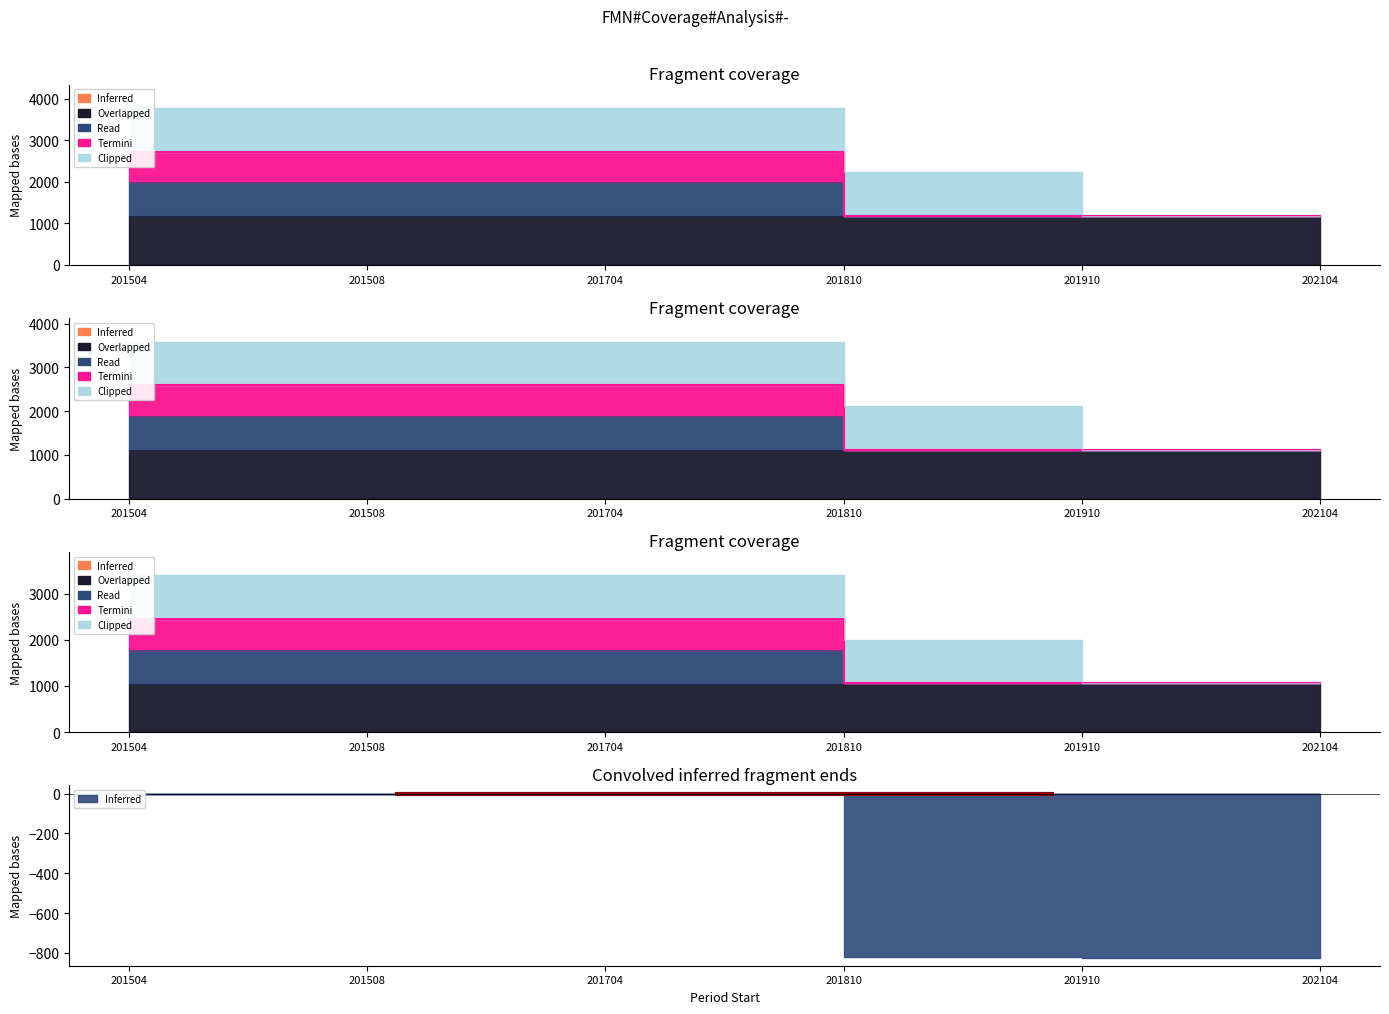

Does the chart display data point markers on the line(s)?

No